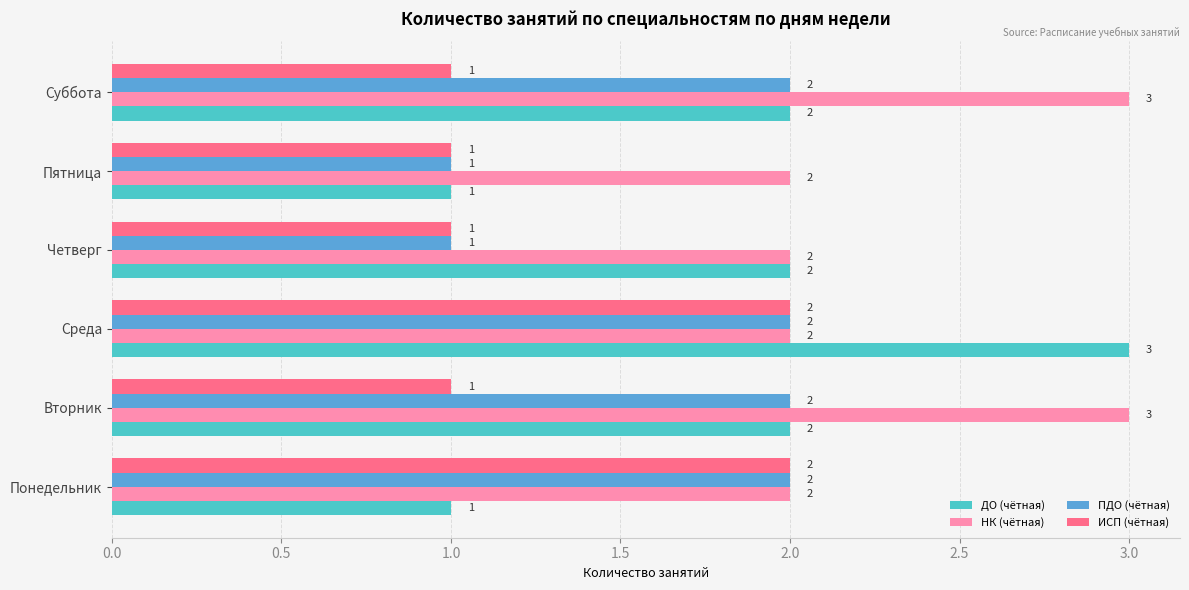

What is the maximum value for НК (чётная)?

3